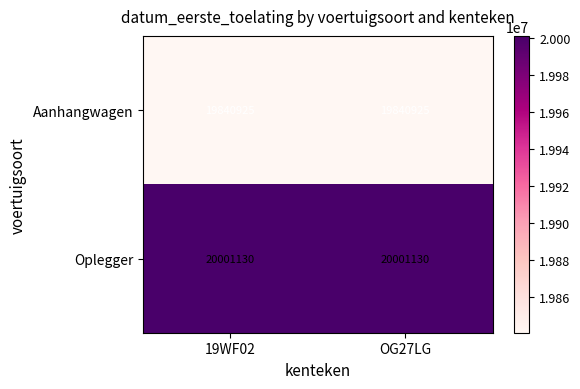

Reading left to right, list all the values displayed in this chart.

Aanhangwagen: 19WF02=19840925	OG27LG=19840925
Oplegger: 19WF02=20001130	OG27LG=20001130